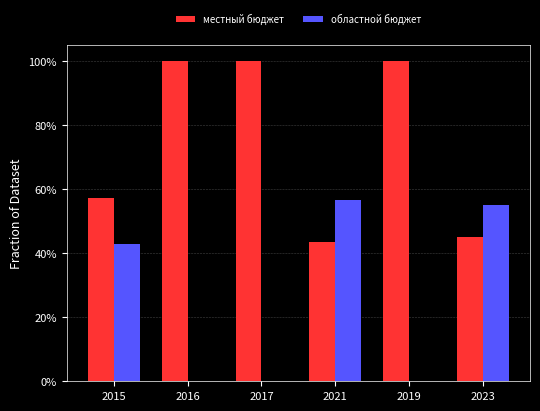

True or false: областной бюджет has a value of 0.0 at 2017.

True